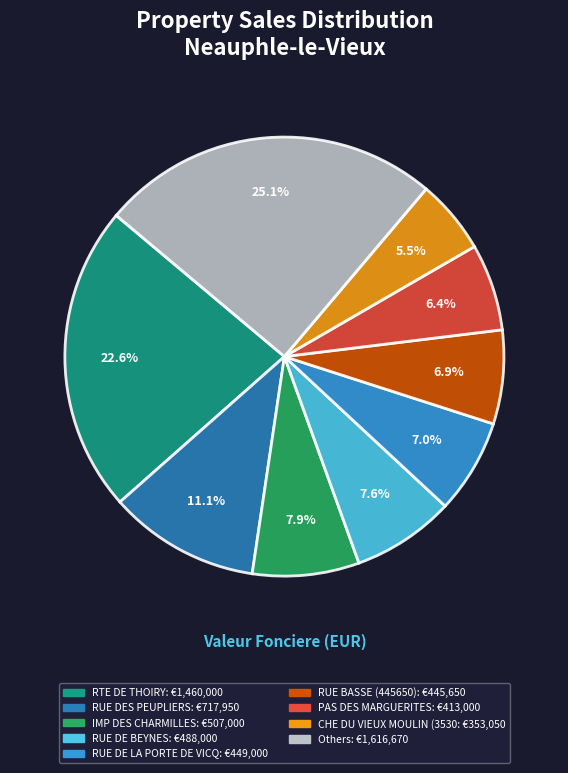

To the nearest percent, what is the difference between the largest and smallest slice percentages?

20%